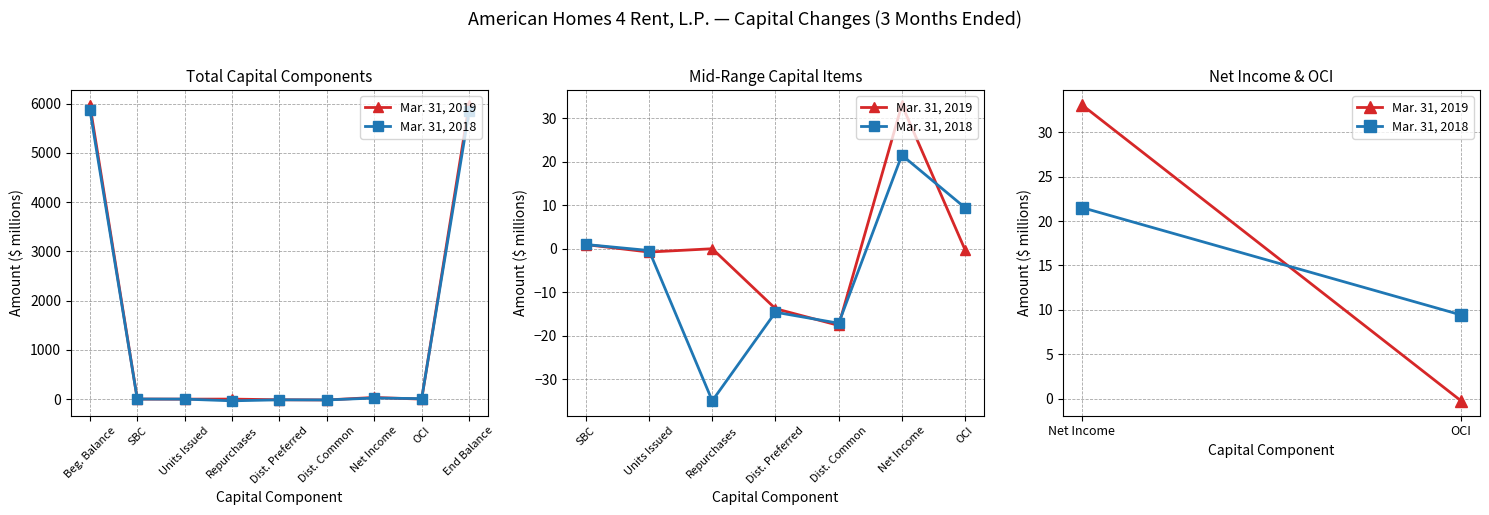

Which label corresponds to the largest value in the chart?

Net Income